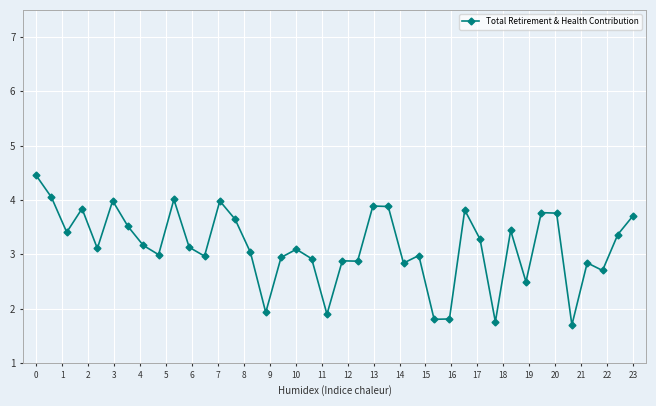

True or false: there are more than 0 points higher than both neighbors.

True